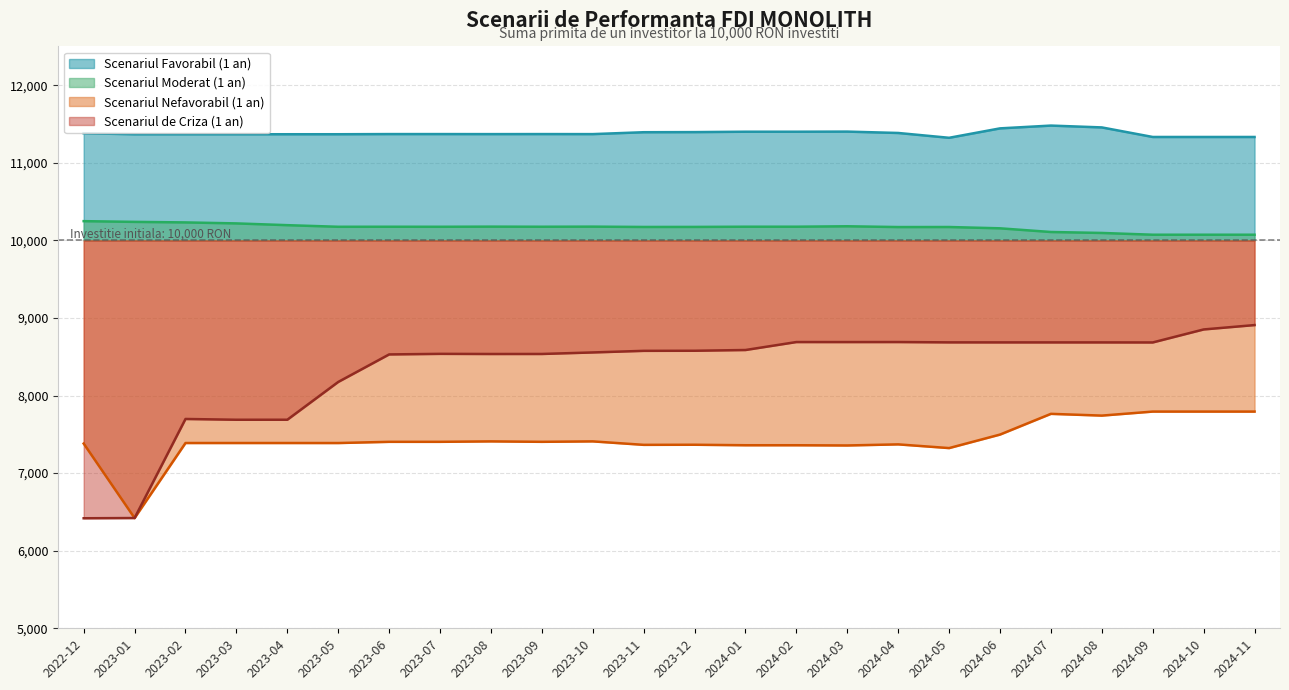

Reading left to right, extract all data points from this chart.

Scenariul Favorabil (1 an): 11381.0	11368.4	11368.4	11368.4	11368.4	11368.5	11370.5	11370.5	11370.0	11370.5	11370.0	11394.4	11395.9	11400.9	11400.9	11402.4	11384.7	11322.5	11444.0	11480.0	11456.3	11333.1	11333.1	11333.1
Scenariul Moderat (1 an): 10248.1	10238.7	10231.7	10219.0	10196.3	10175.5	10176.0	10175.6	10177.3	10176.0	10177.3	10173.2	10173.7	10176.3	10176.4	10182.0	10171.9	10172.4	10155.7	10108.2	10095.9	10073.1	10073.1	10073.1
Scenariul Nefavorabil (1 an): 7381.2	6421.3	7388.3	7388.3	7388.3	7388.0	7403.6	7403.6	7409.3	7403.6	7409.3	7364.6	7366.0	7359.6	7359.6	7356.7	7370.7	7322.9	7497.1	7764.2	7741.6	7793.5	7793.5	7793.5
Scenariul de Criza (1 an): 6418.4	6421.3	7698.2	7688.2	7688.4	8175.3	8530.2	8537.6	8535.7	8536.1	8555.7	8576.4	8577.6	8587.1	8689.7	8689.4	8689.8	8685.6	8685.3	8685.2	8685.0	8684.5	8852.1	8908.5